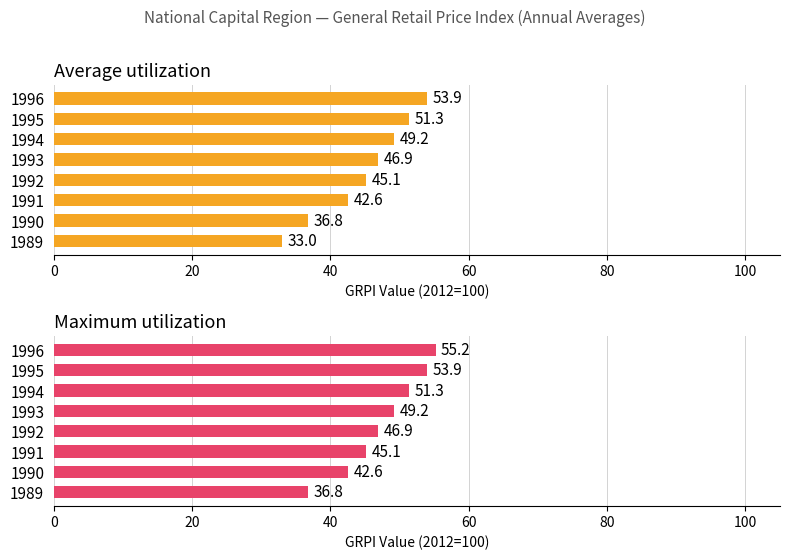

Reading right to left, extract all data points from this chart.

Average utilization: 53.9	51.3	49.2	46.9	45.1	42.6	36.8	33.0
Maximum utilization: 55.2	53.9	51.3	49.2	46.9	45.1	42.6	36.8